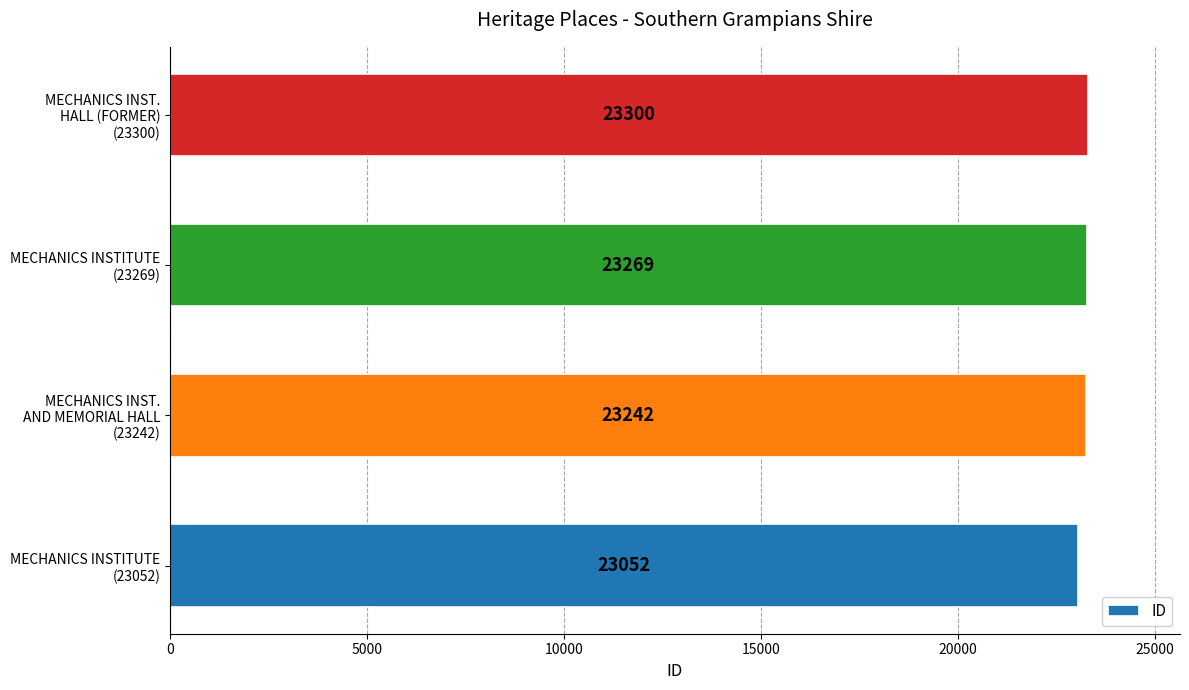

What is the difference between the second highest and minimum values?

217